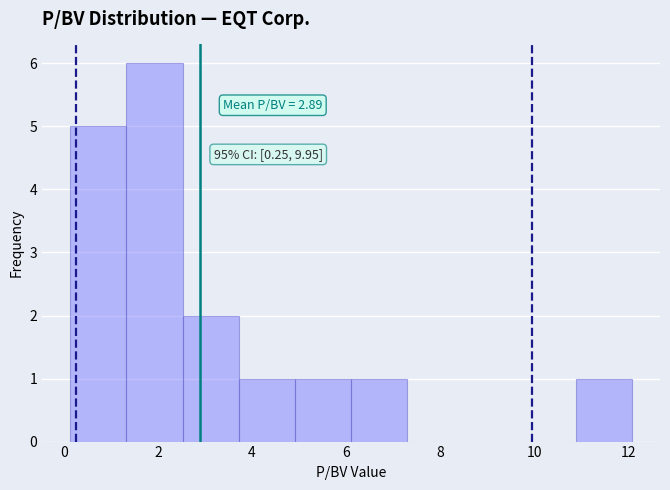

Over which range of the x-axis is the bar tallest?

1.4 to 2.6